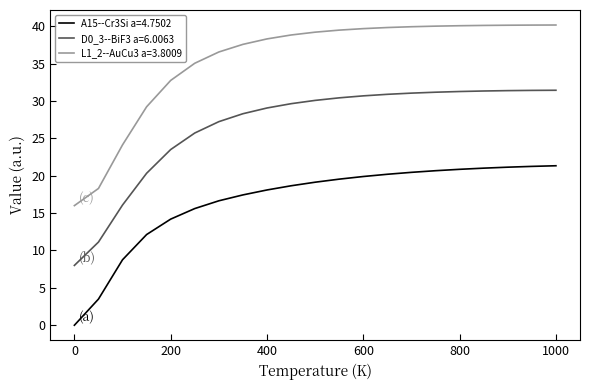

Which series has the largest range (max minus min)?

L1_2--AuCu3 a=3.8009